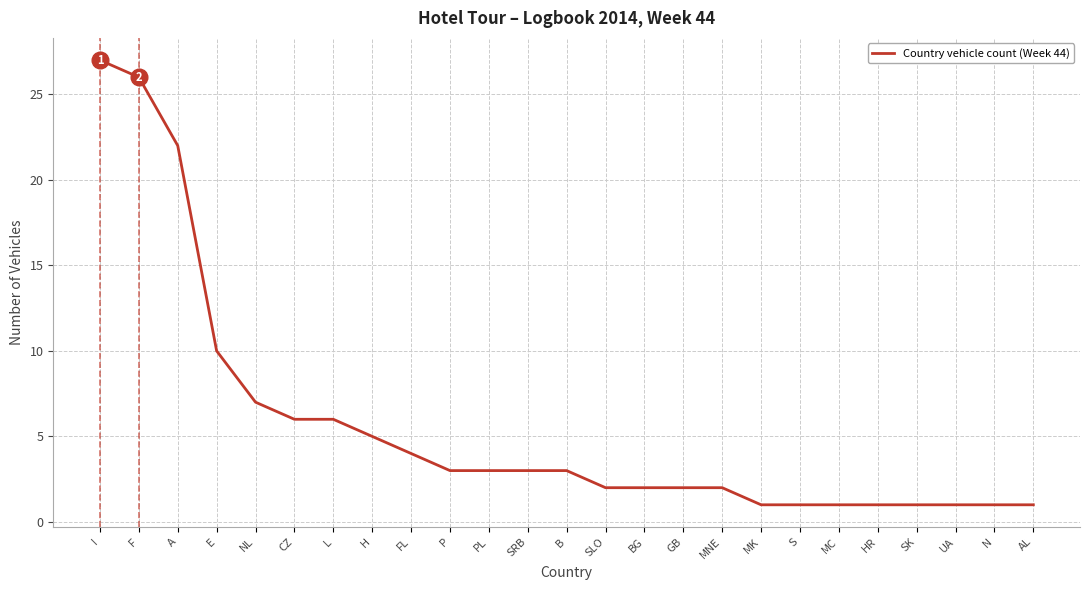

What value does the data have at P?

3